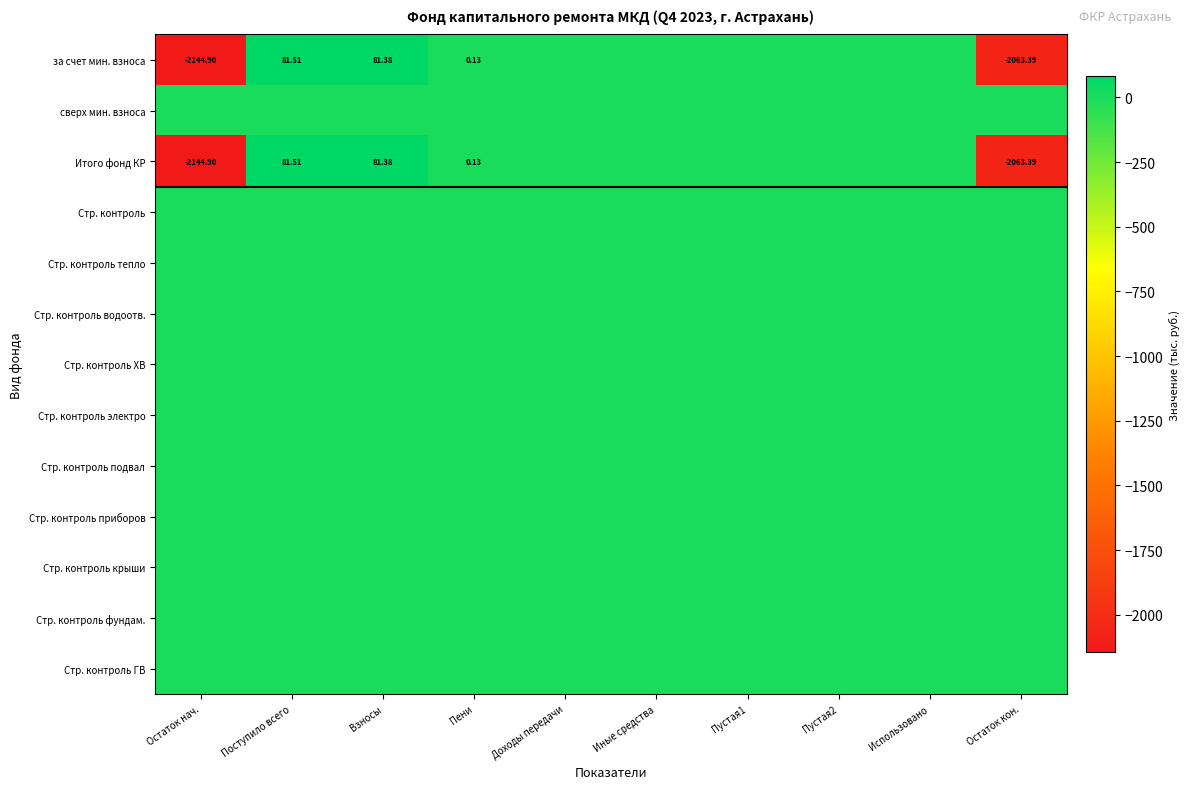

Is the value of сверх мин. взноса at Пустая1 greater than the value of Стр. контроль ХВ at Взносы?

No